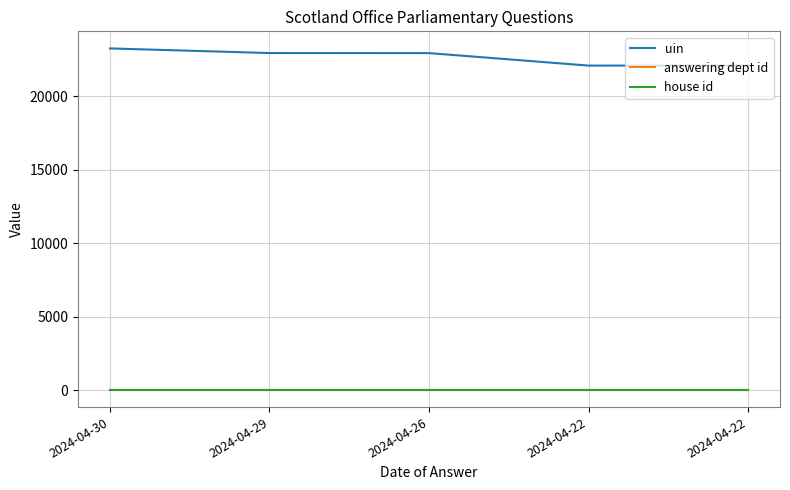

How many series are shown in this chart?

3